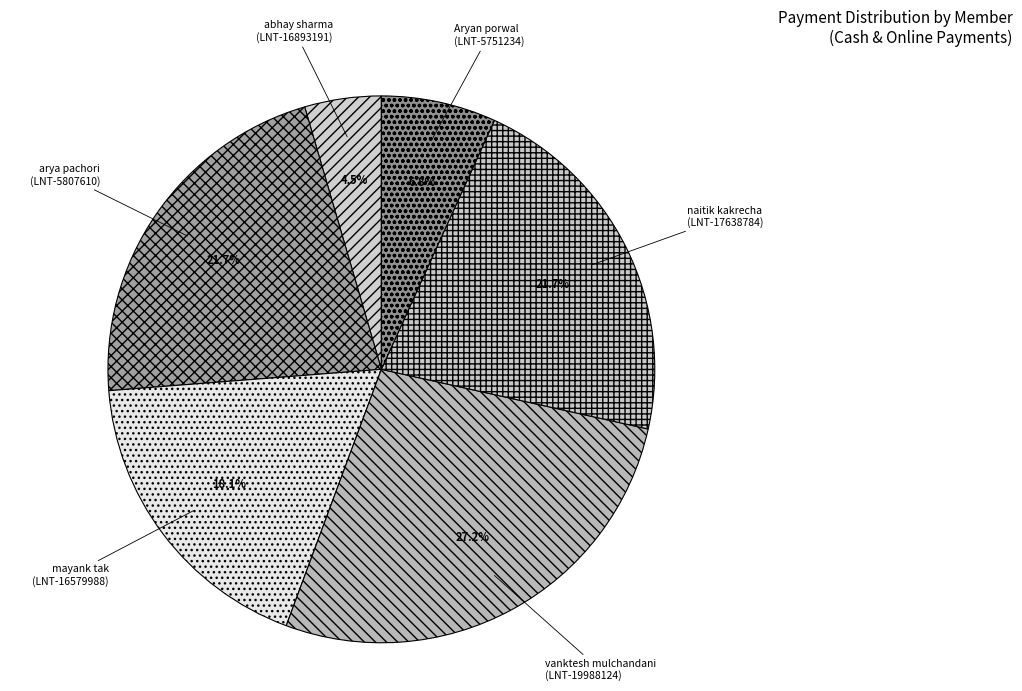

What is the total percentage of Aryan porwal (LNT-5751234) and abhay sharma (LNT-16893191)?

11.3%